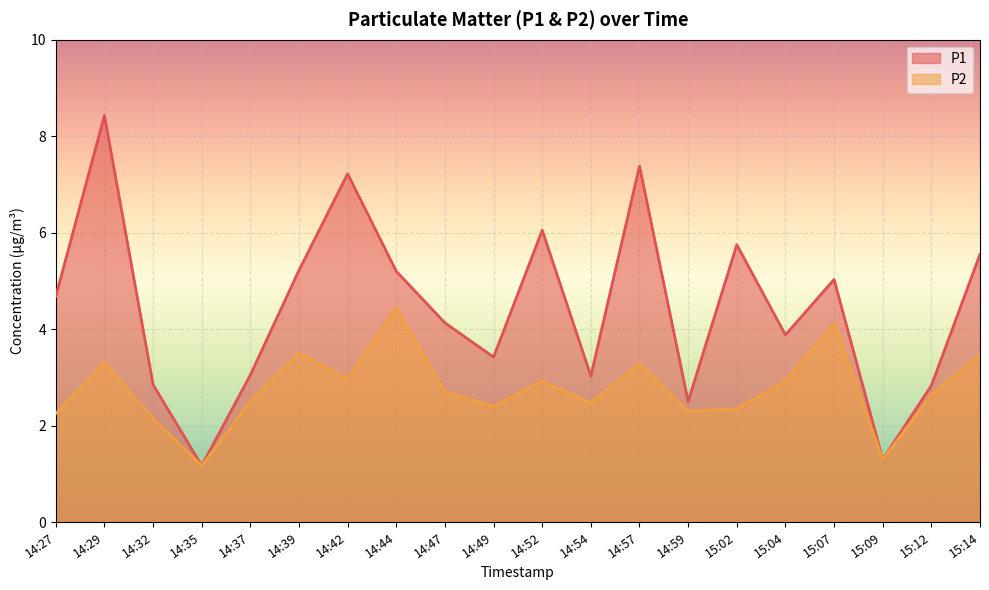

What position from the left is 14:59?

14